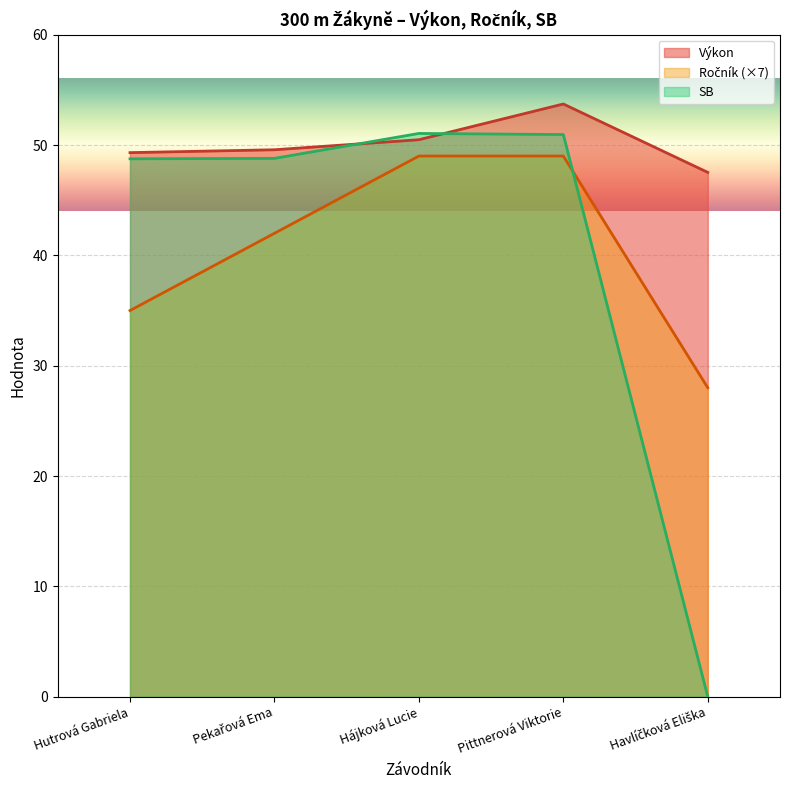

How many data points does each series have?

5